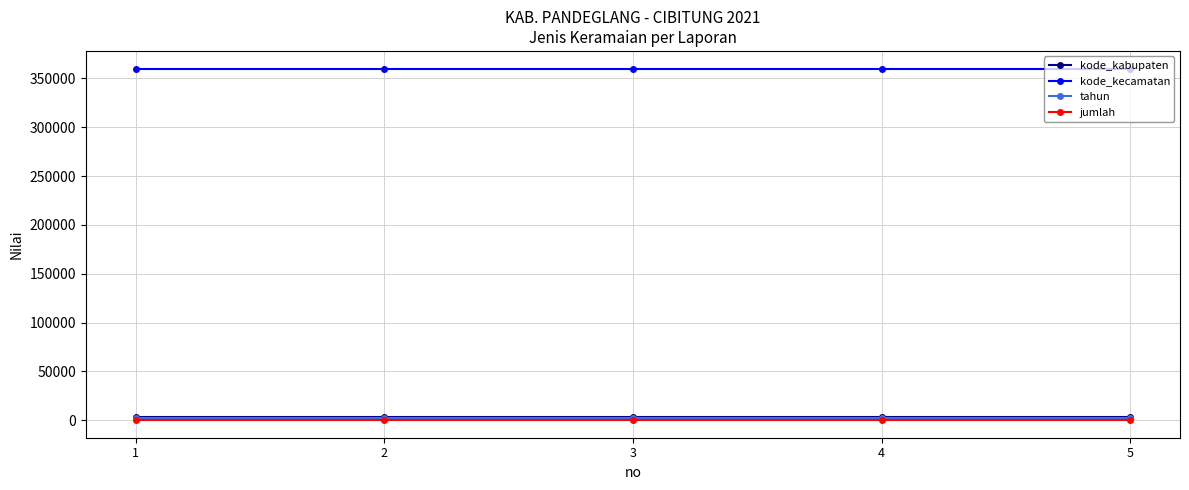

What is the highest value of the kode_kecamatan series?

360127